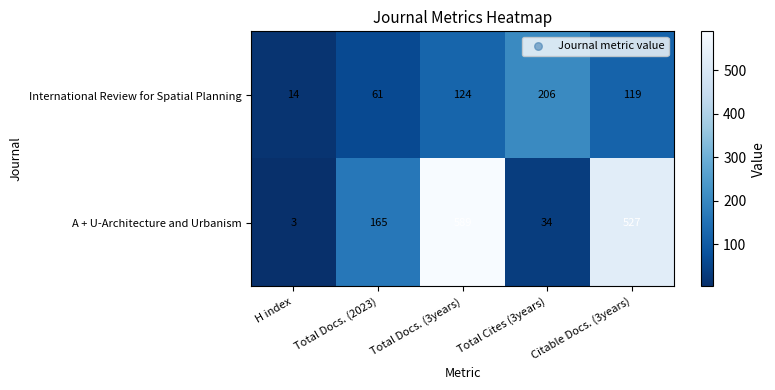

Is it true that International Review for Spatial Planning equals 124 at Total Docs. (3years)?

True